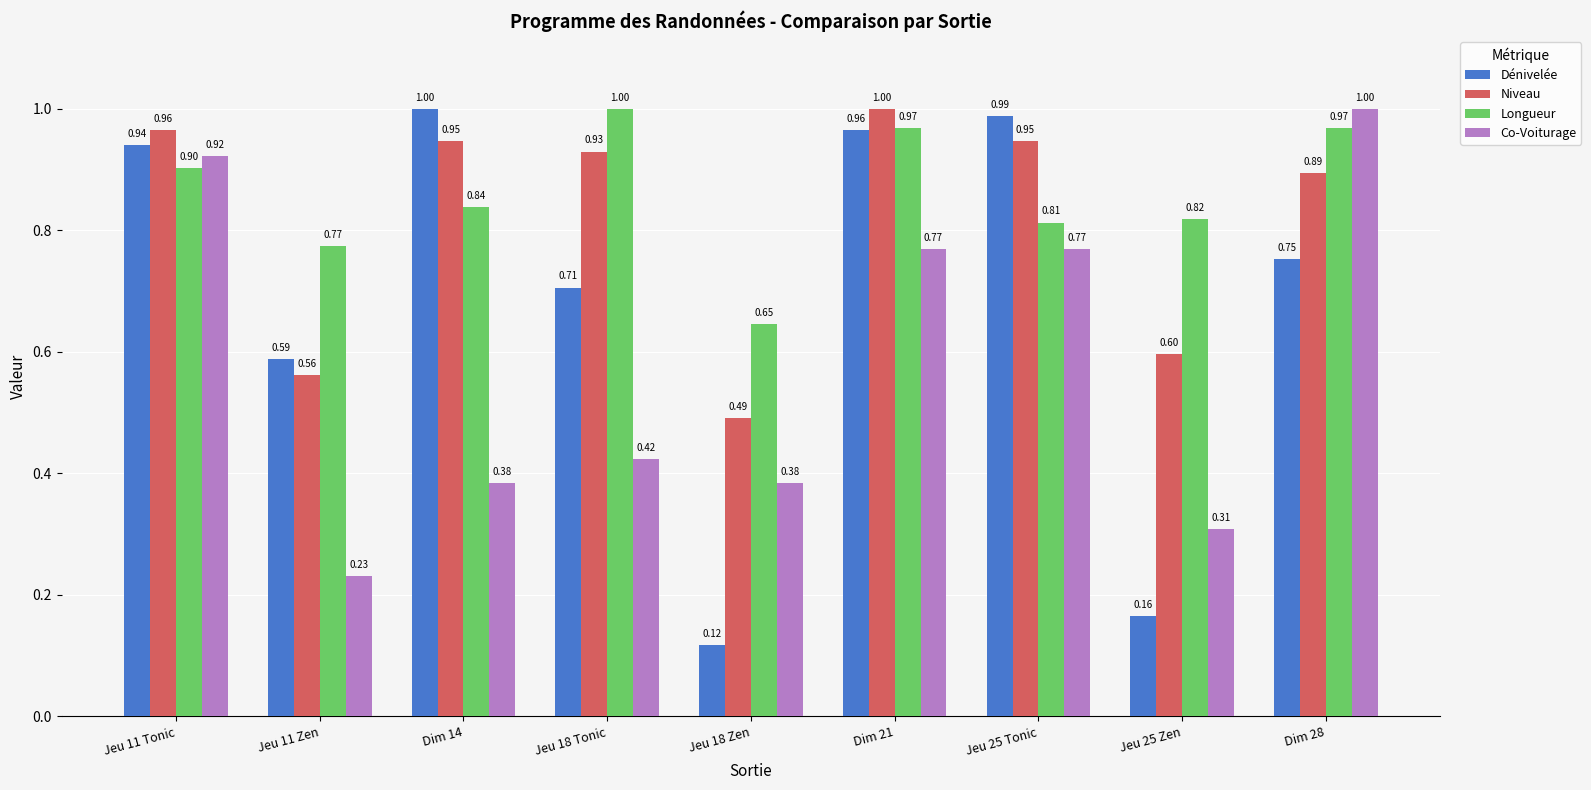

What is the total value across all series at Dim 28?

3.6